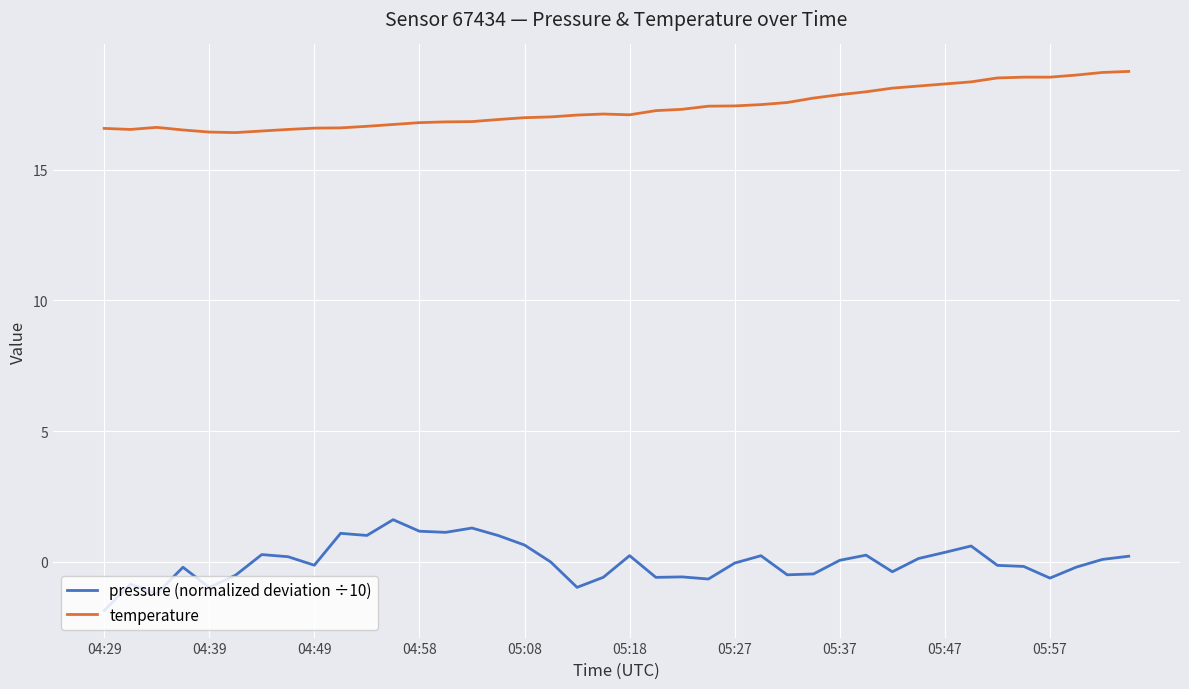

What is the average value of the temperature series?

17.4